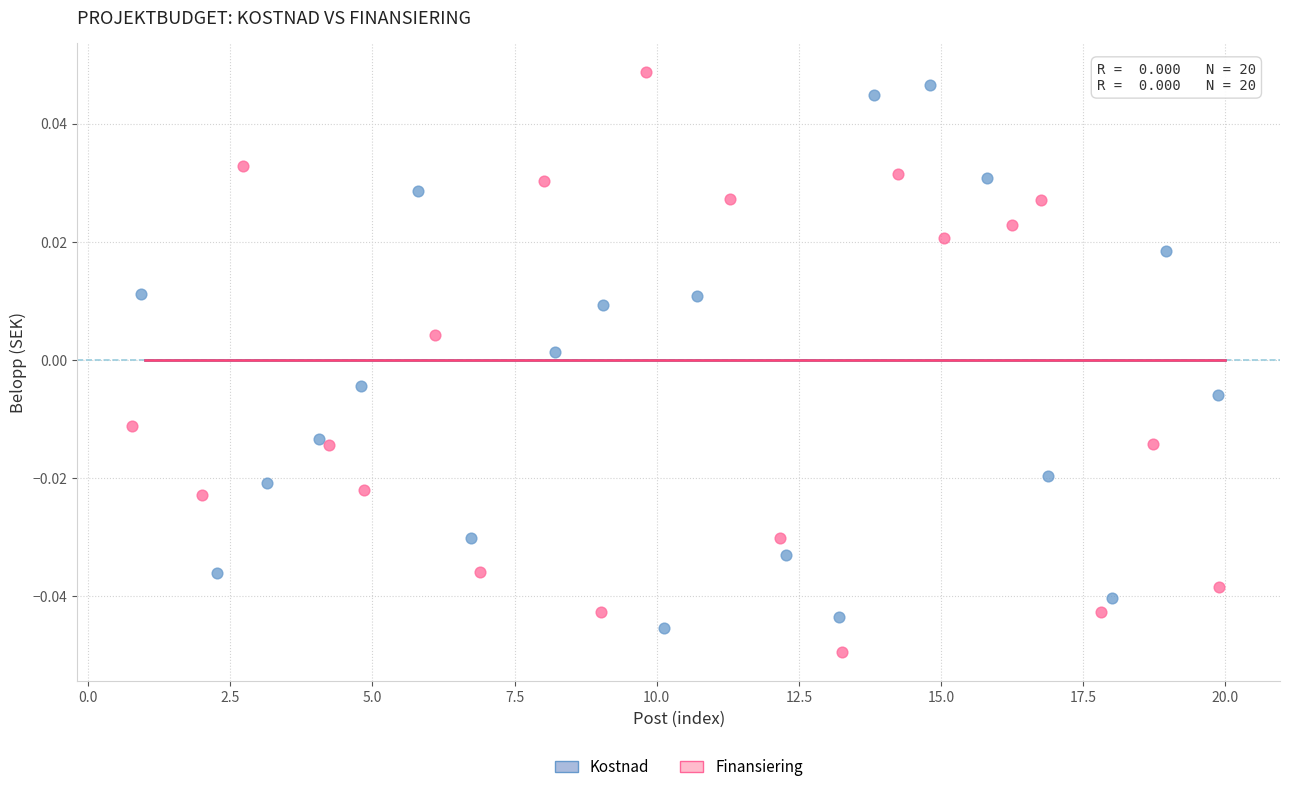

Which series has the widest spread of Y values?

Finansiering